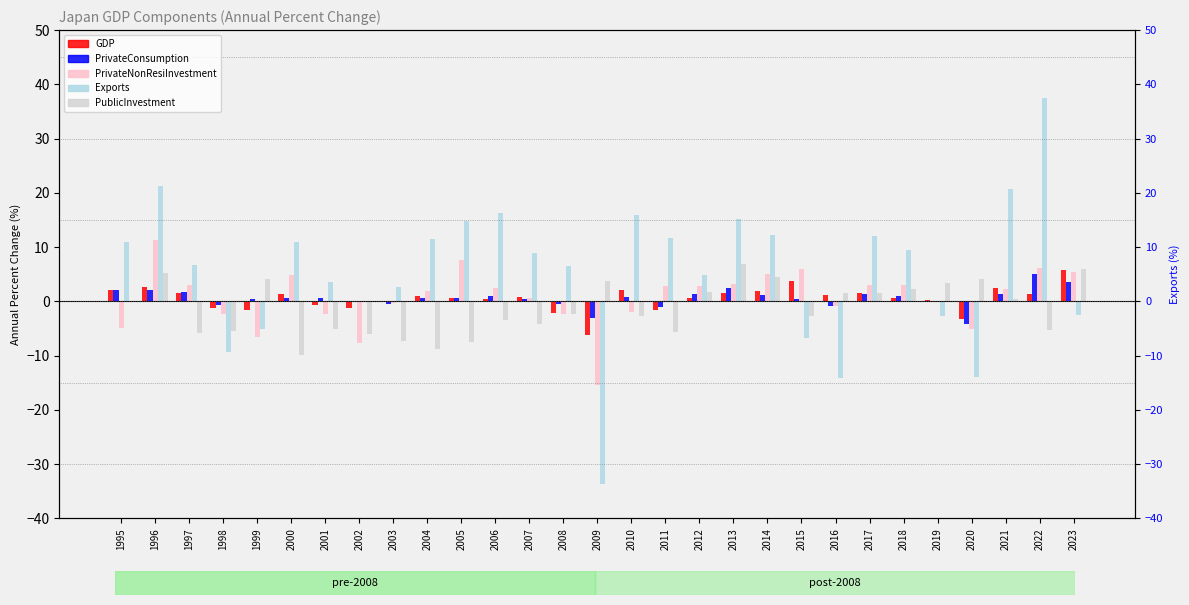

Which series has the widest spread of values?

Exports